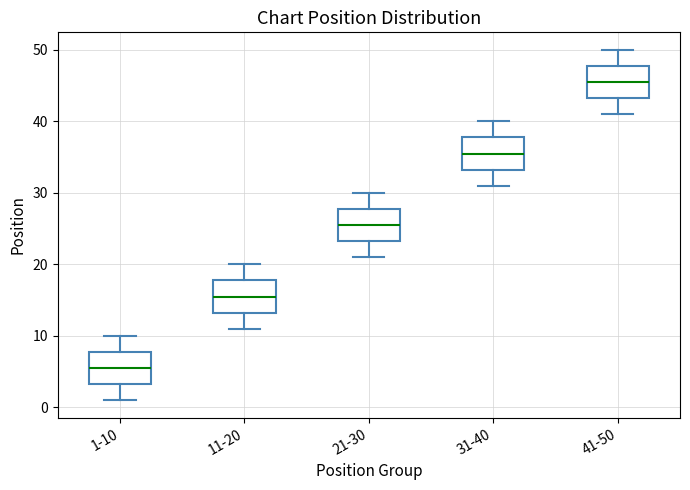

Which box has the highest median line?

41-50